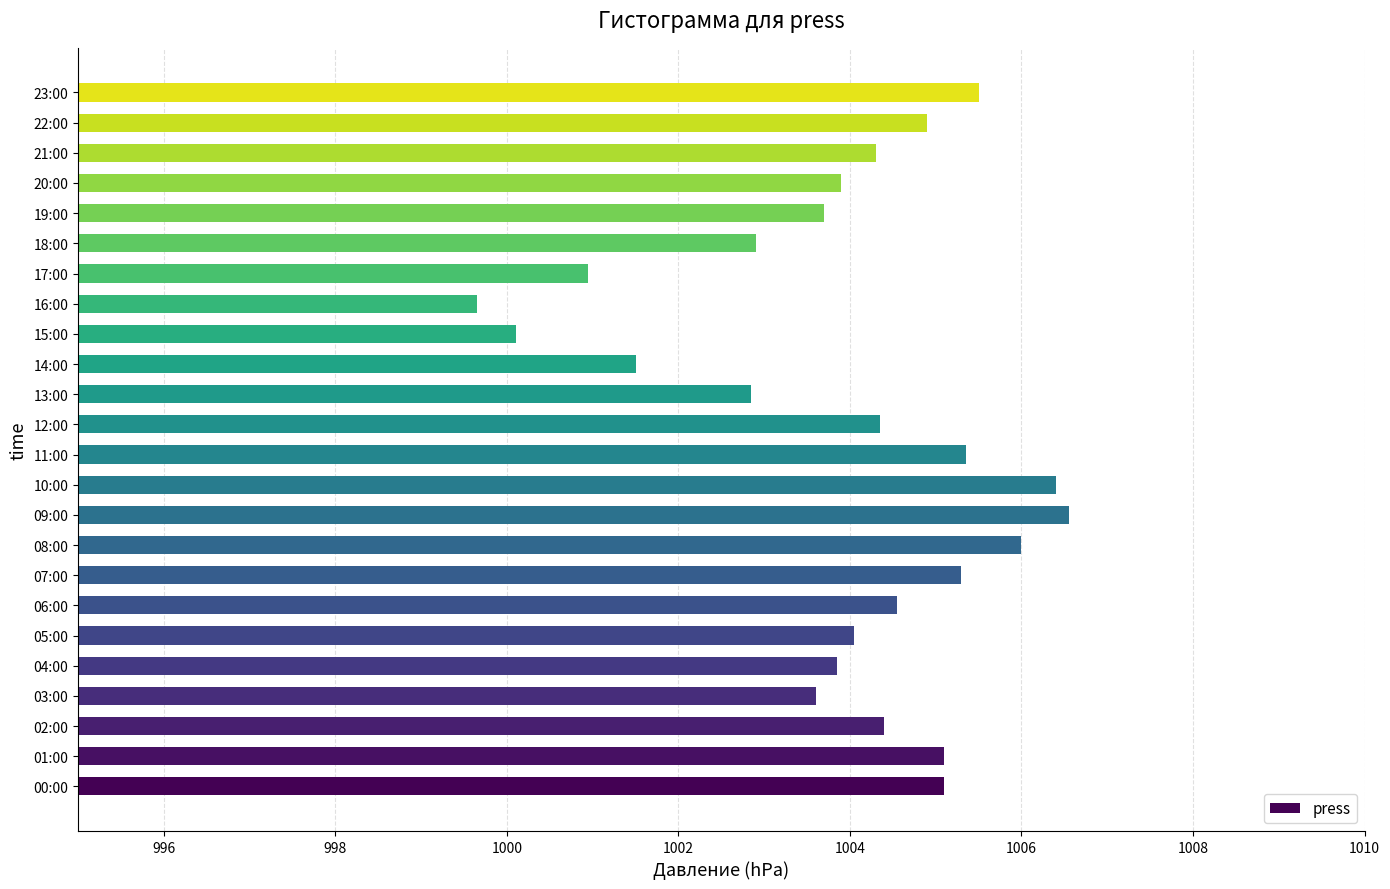

What is the difference between the second highest and second lowest values?

6.3